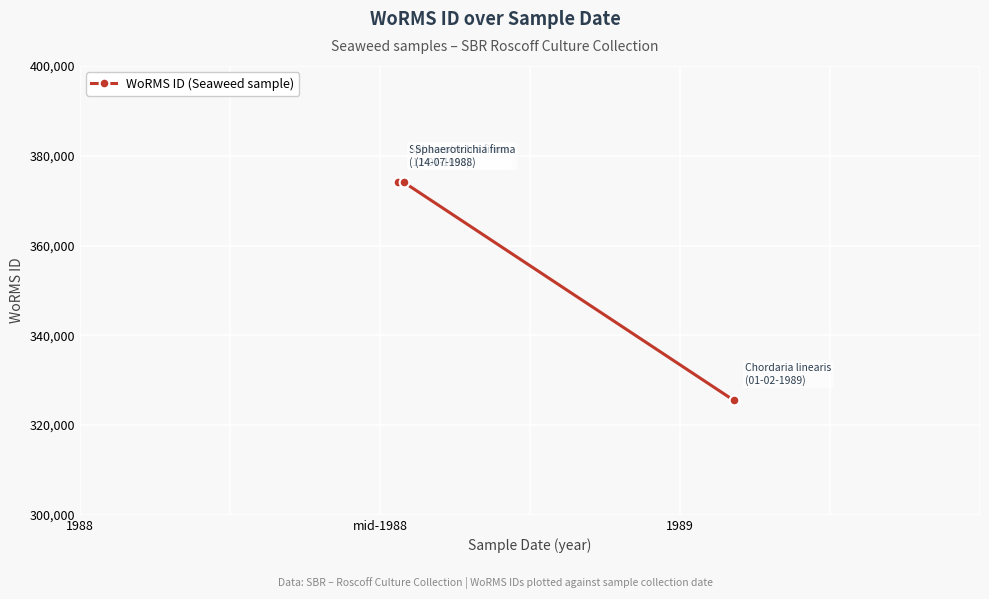

What is the value of the 1st point from the left?

374066